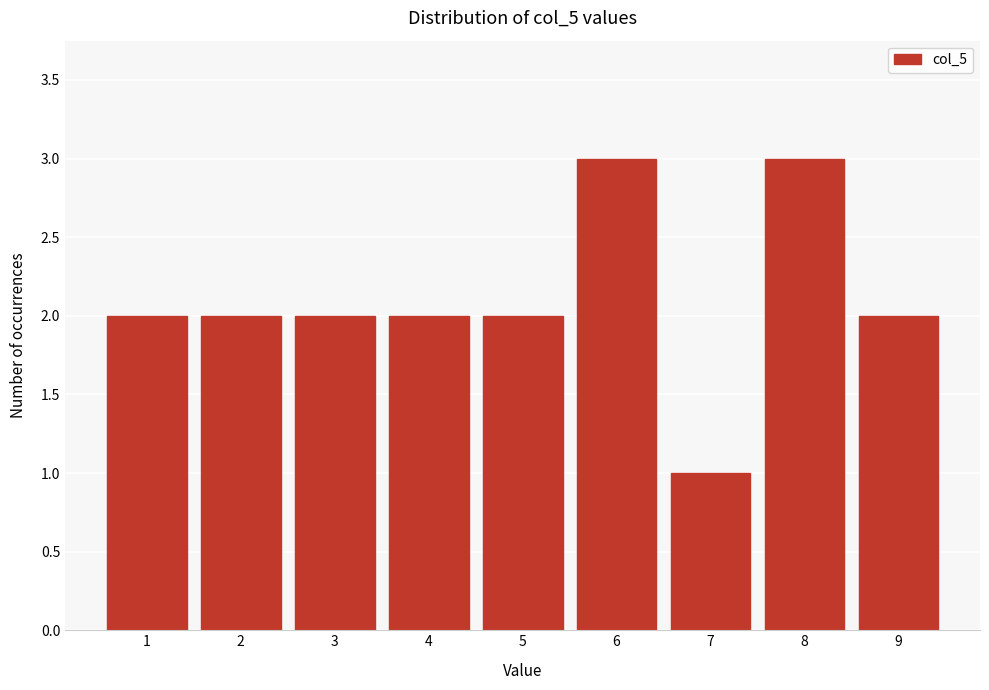

Reading left to right, list all the values displayed in this chart.

1=2	2=2	3=2	4=2	5=2	6=3	7=1	8=3	9=2